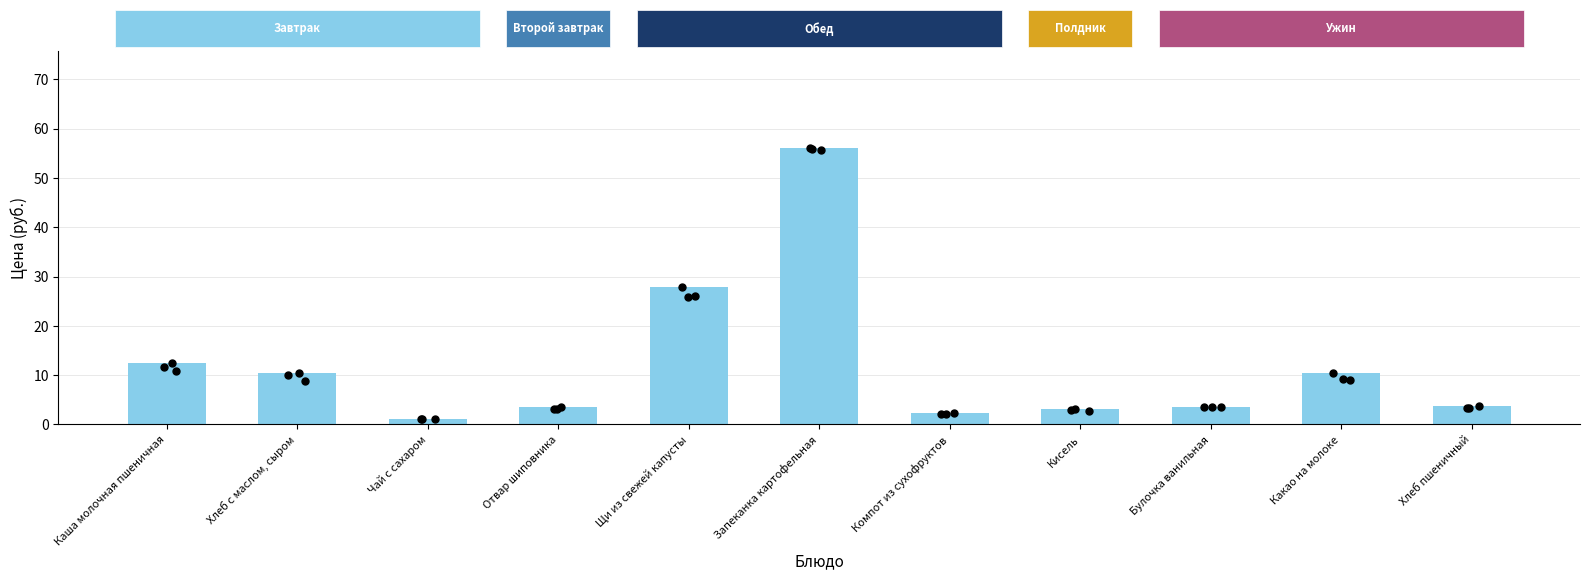

What is the change in value from Щи из свежей капусты to Хлеб пшеничный?

-24.1